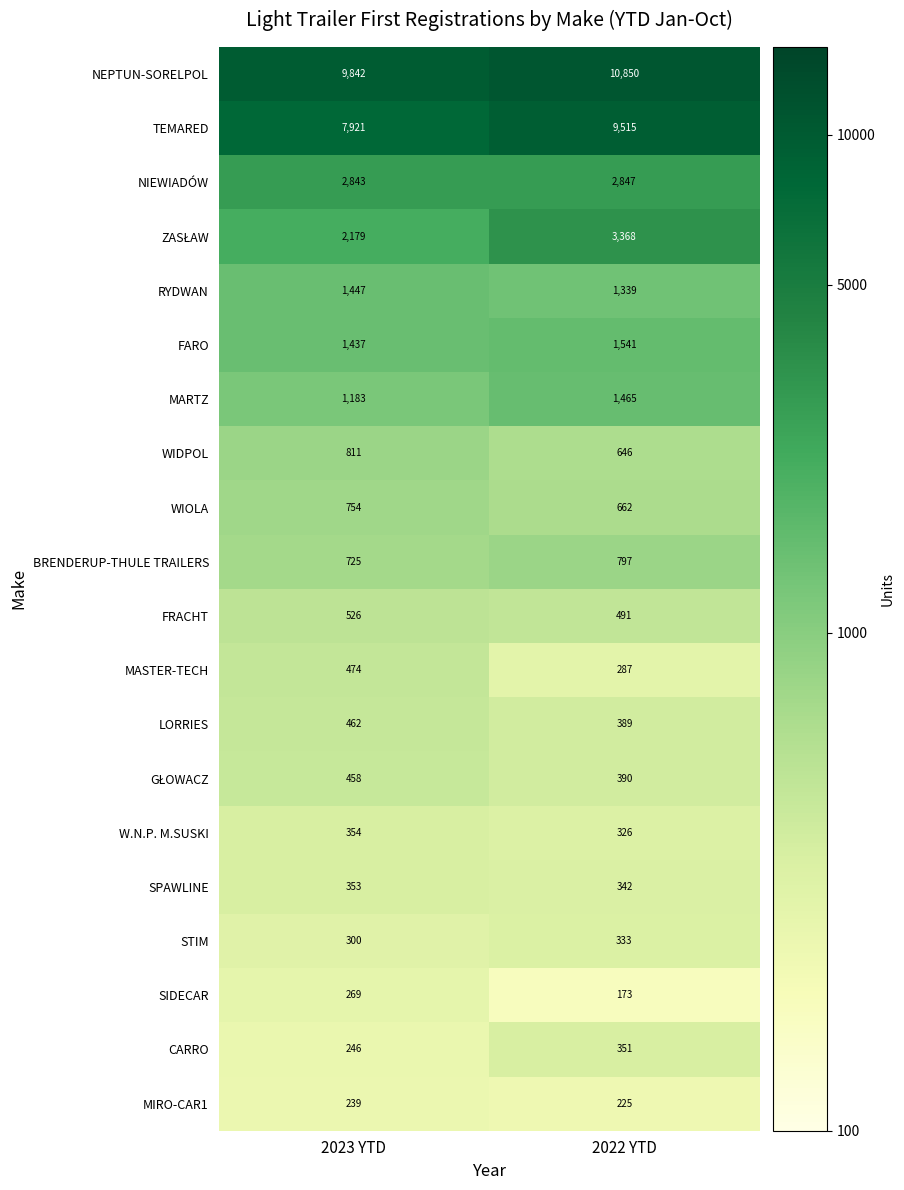

Which series changed the most between 2023 YTD and 2022 YTD?

TEMARED